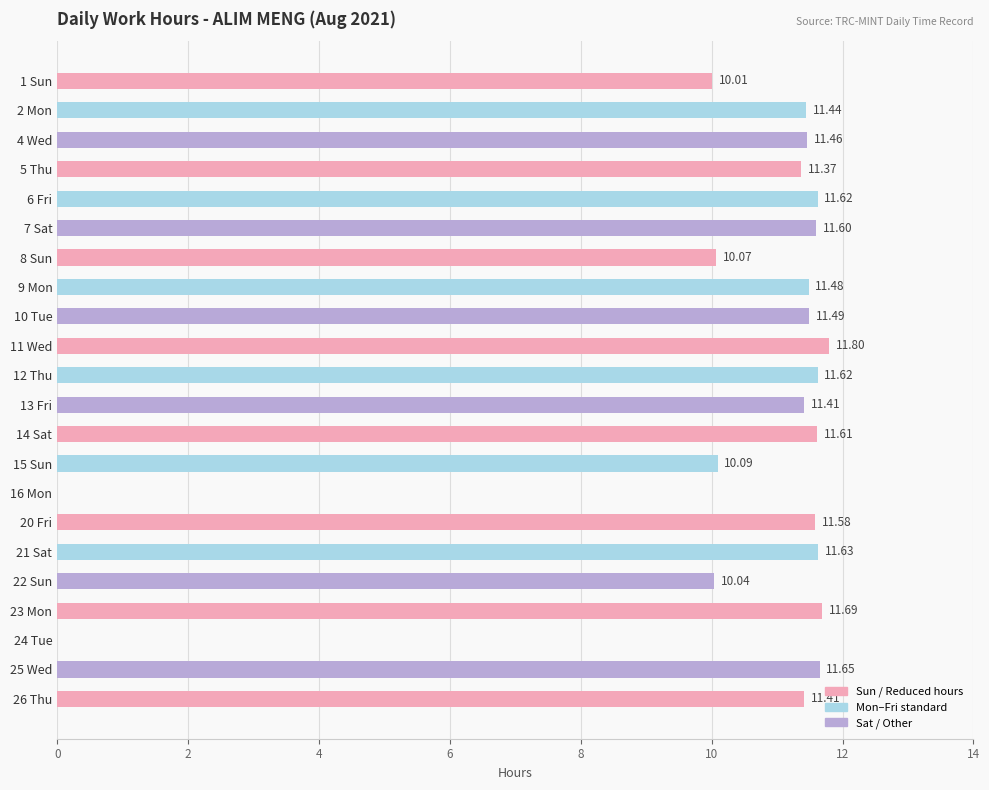

What is the sum of the values at 26 Thu and 21 Sat?

23.0